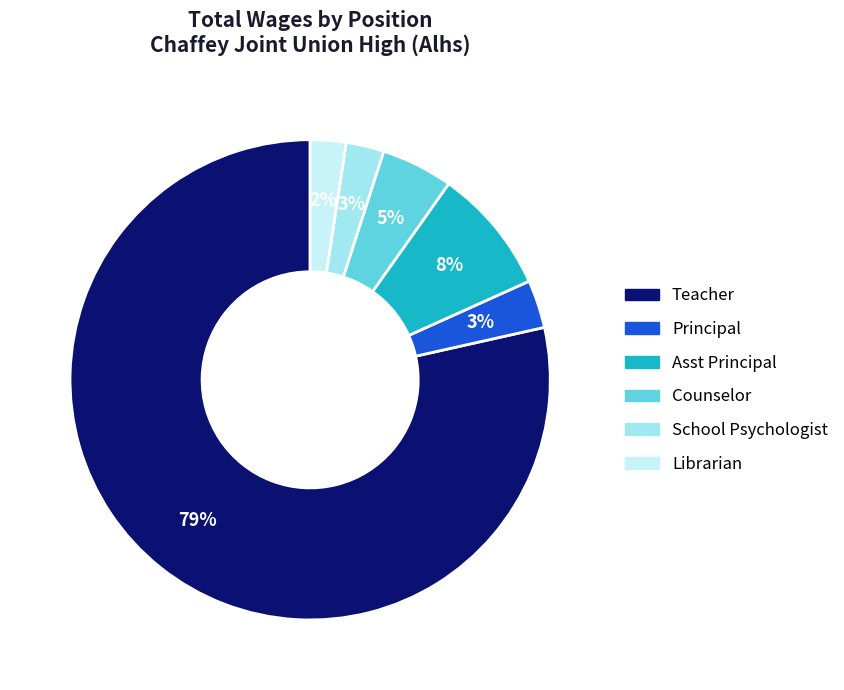

To the nearest percent, what is the average slice percentage?

17%